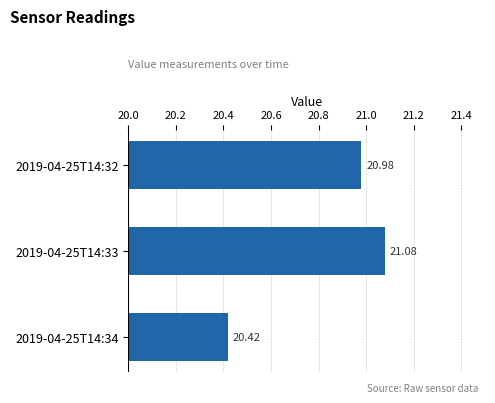

What is the difference between the second highest and minimum values?

0.6